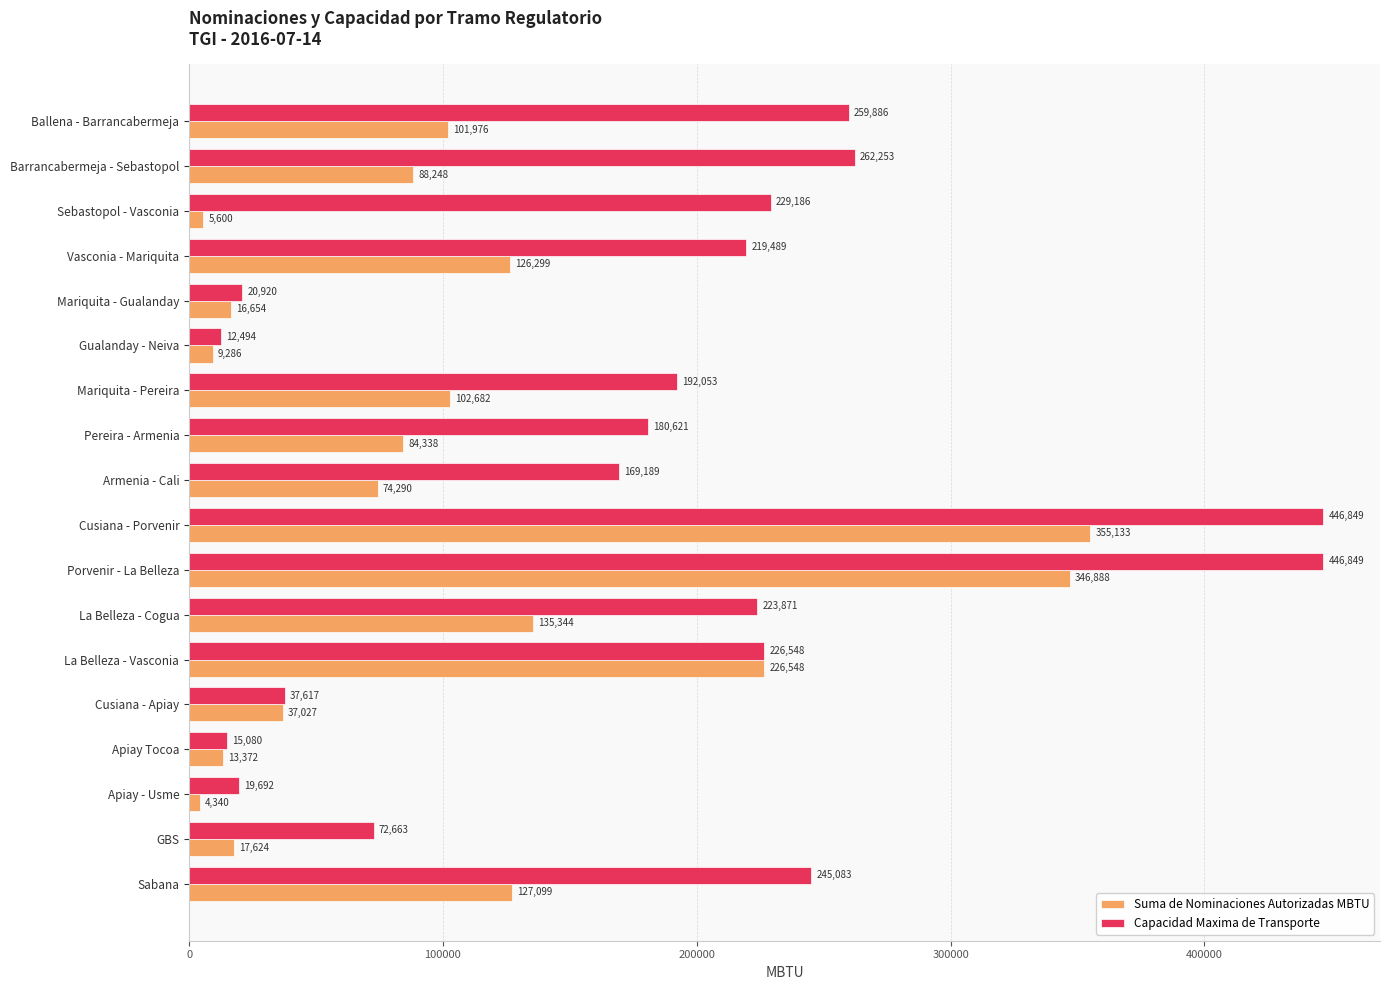

List the series in order of their peak value, lowest first.

Suma de Nominaciones Autorizadas MBTU, Capacidad Maxima de Transporte